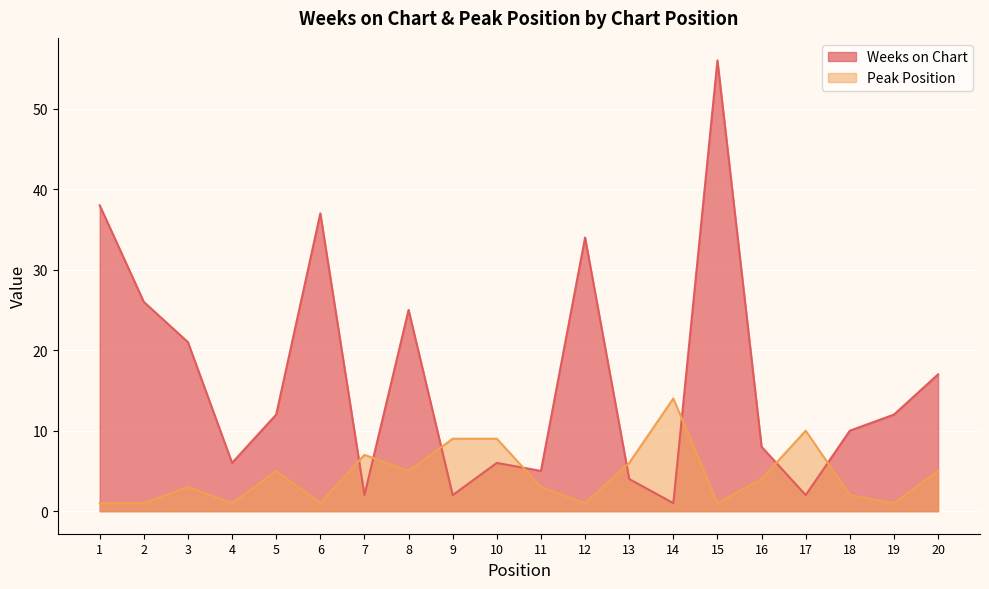

How many lines are shown in the chart?

2